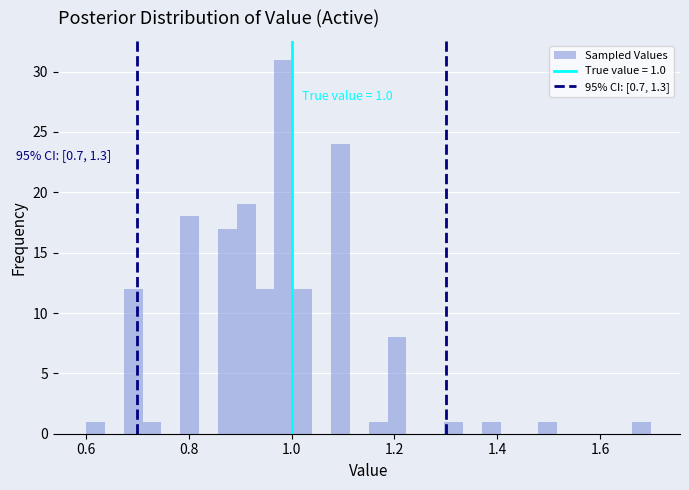

Read against the x-axis, roughly where is the centre of the tallest bar?

0.98